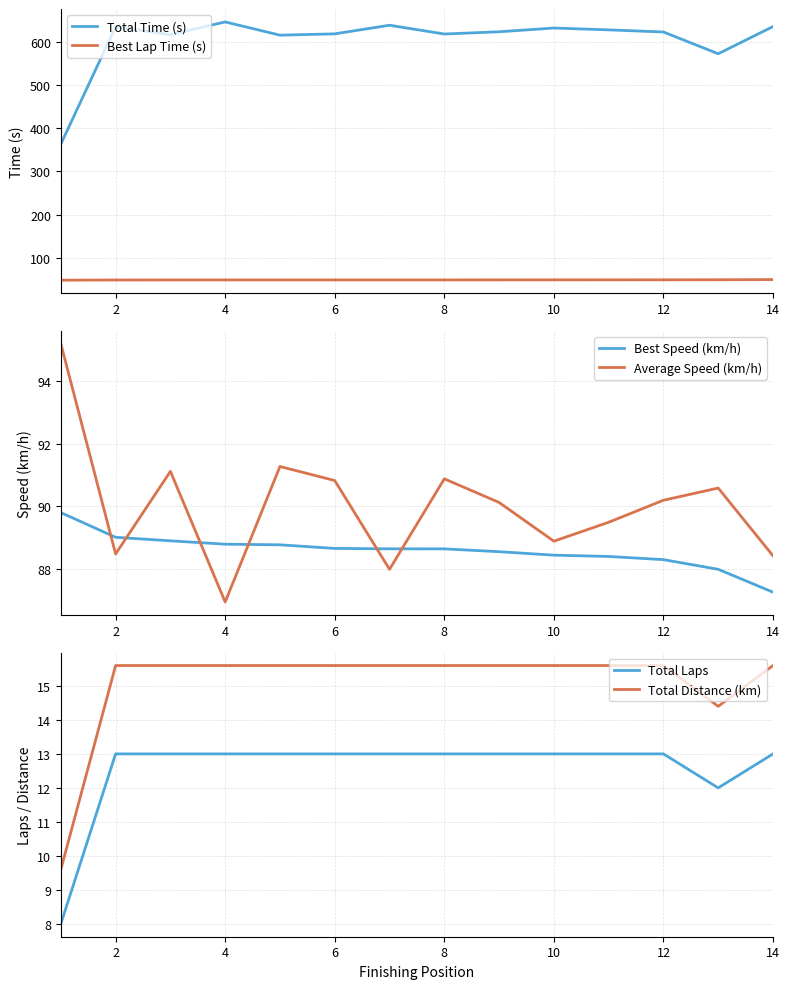

True or false: Total Time (s) and Best Lap Time (s) cross at least once.

False